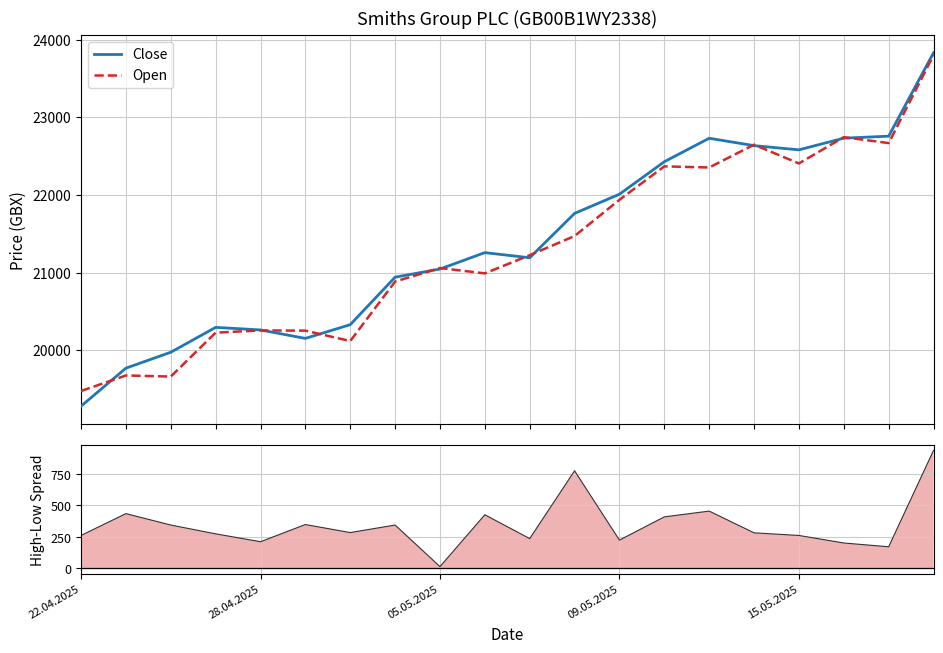

True or false: Open has a value of 34447 at 28.04.2025.

False